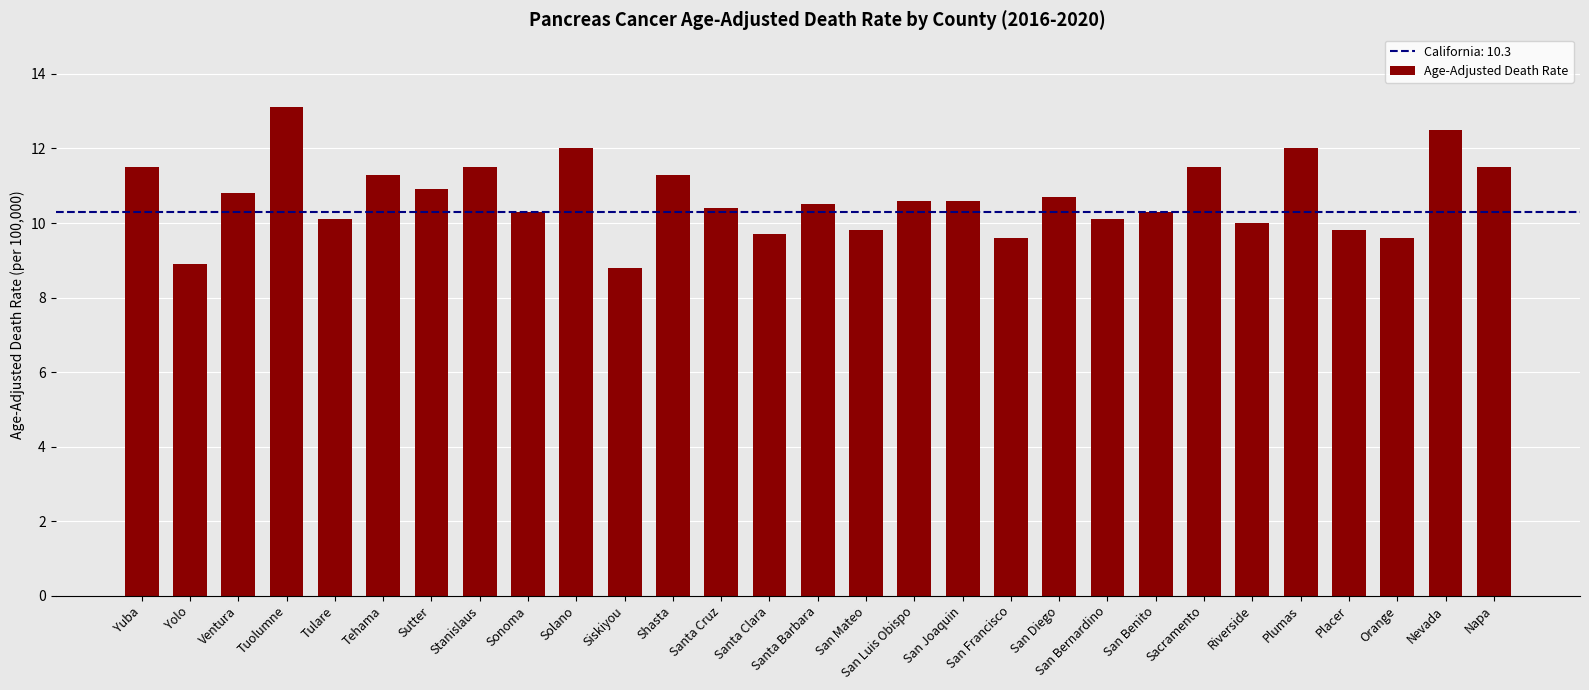

How many bars are there in total?

29